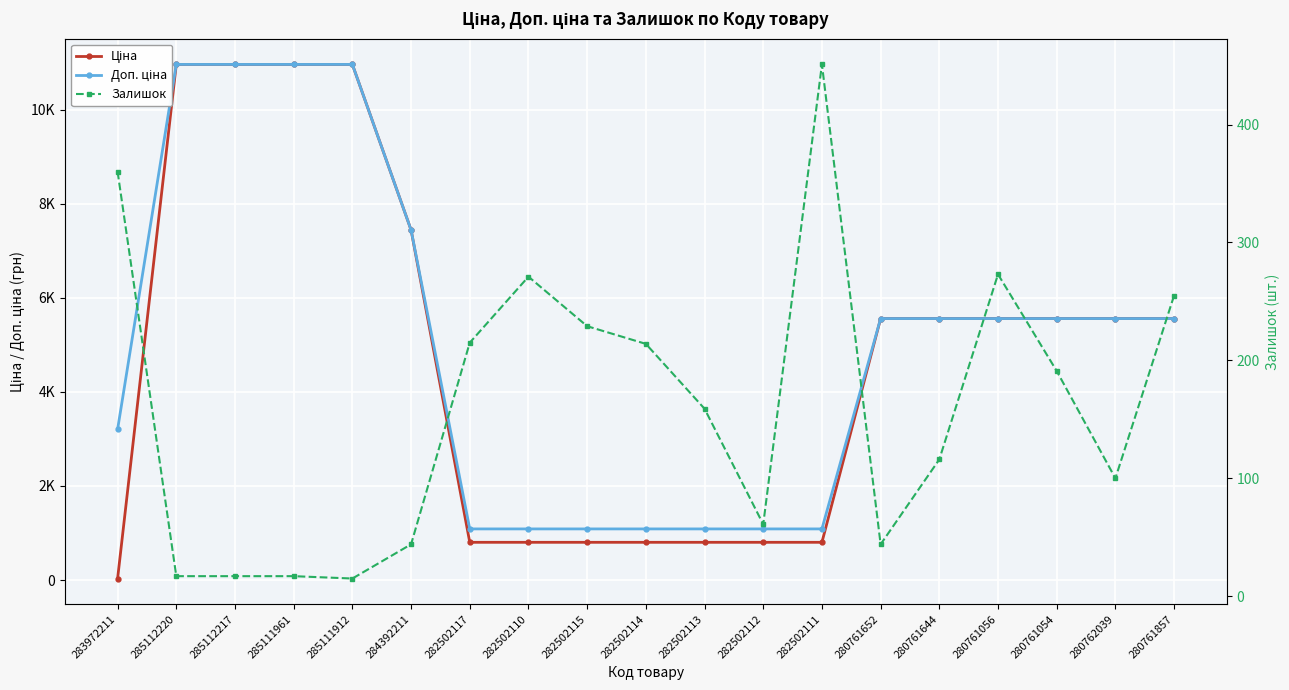

What is the value of the Ціна point at the 14th from the left?

5560.3